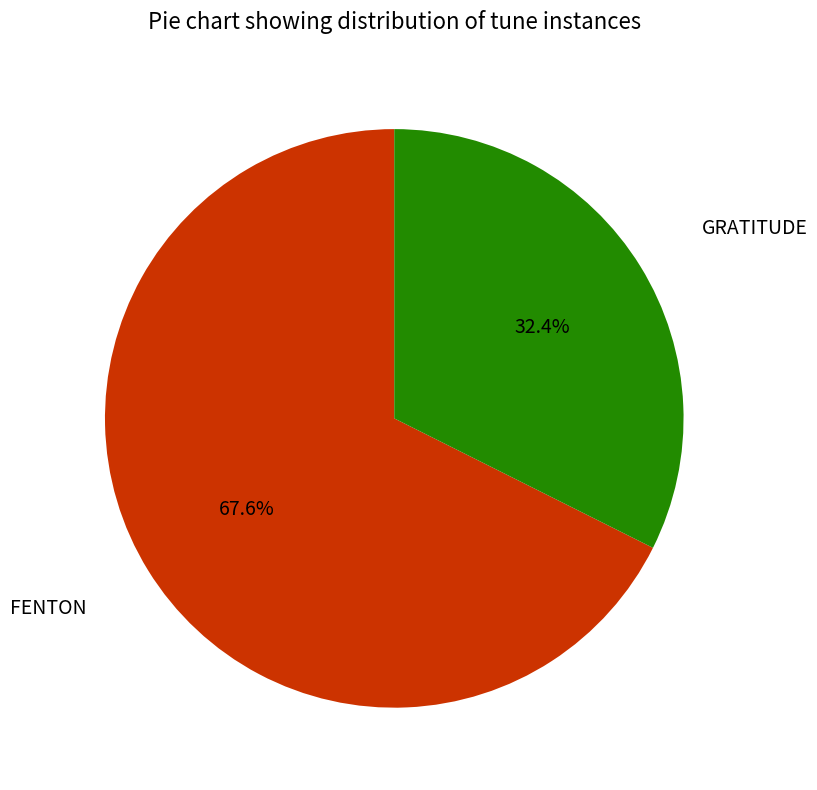

True or false: GRATITUDE accounts for 19% of the total.

False